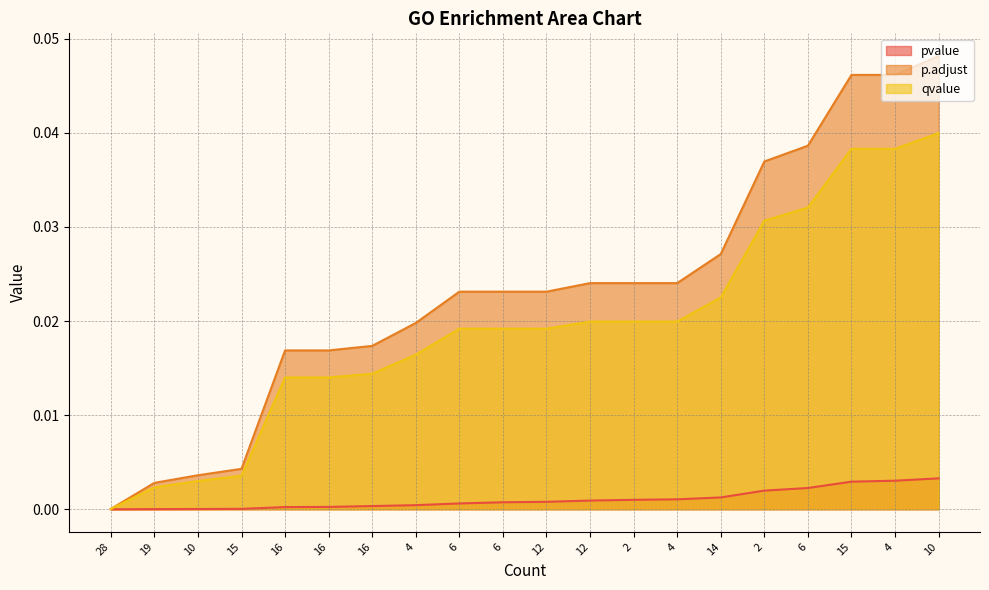

How many lines are shown in the chart?

3